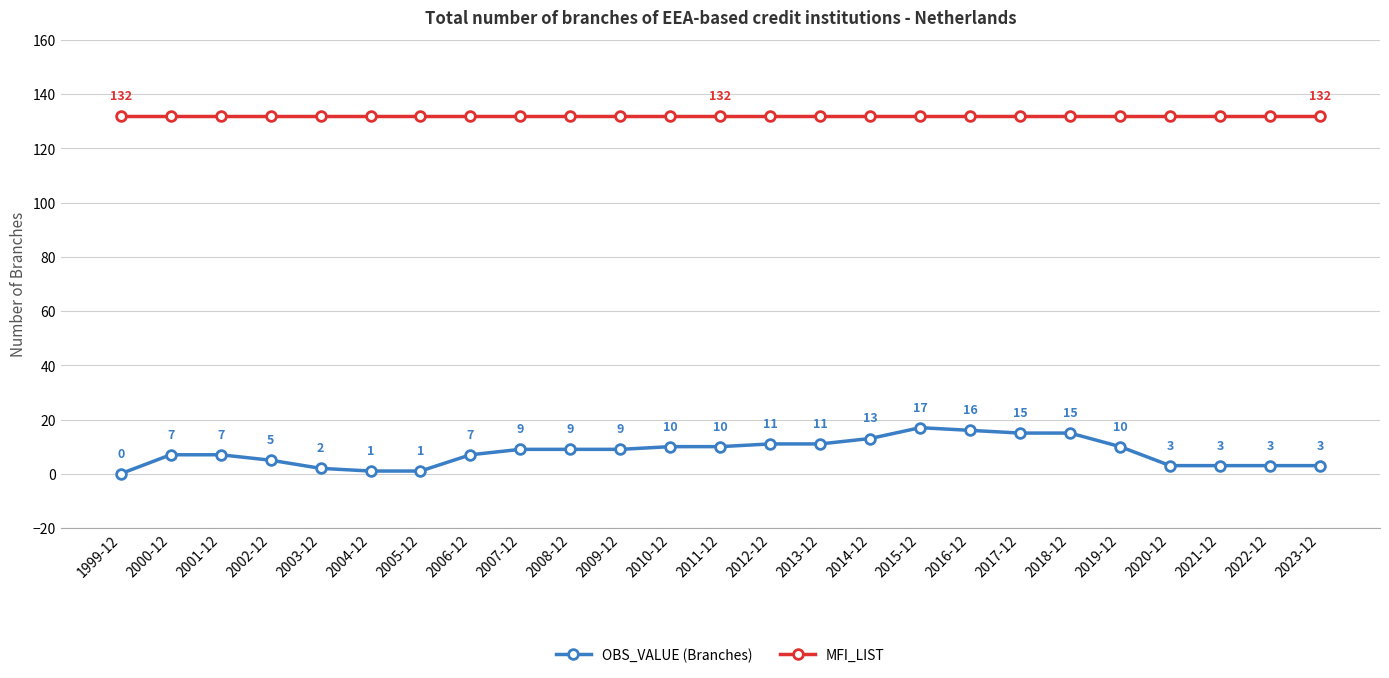

What is the average value of the MFI_LIST series?

132